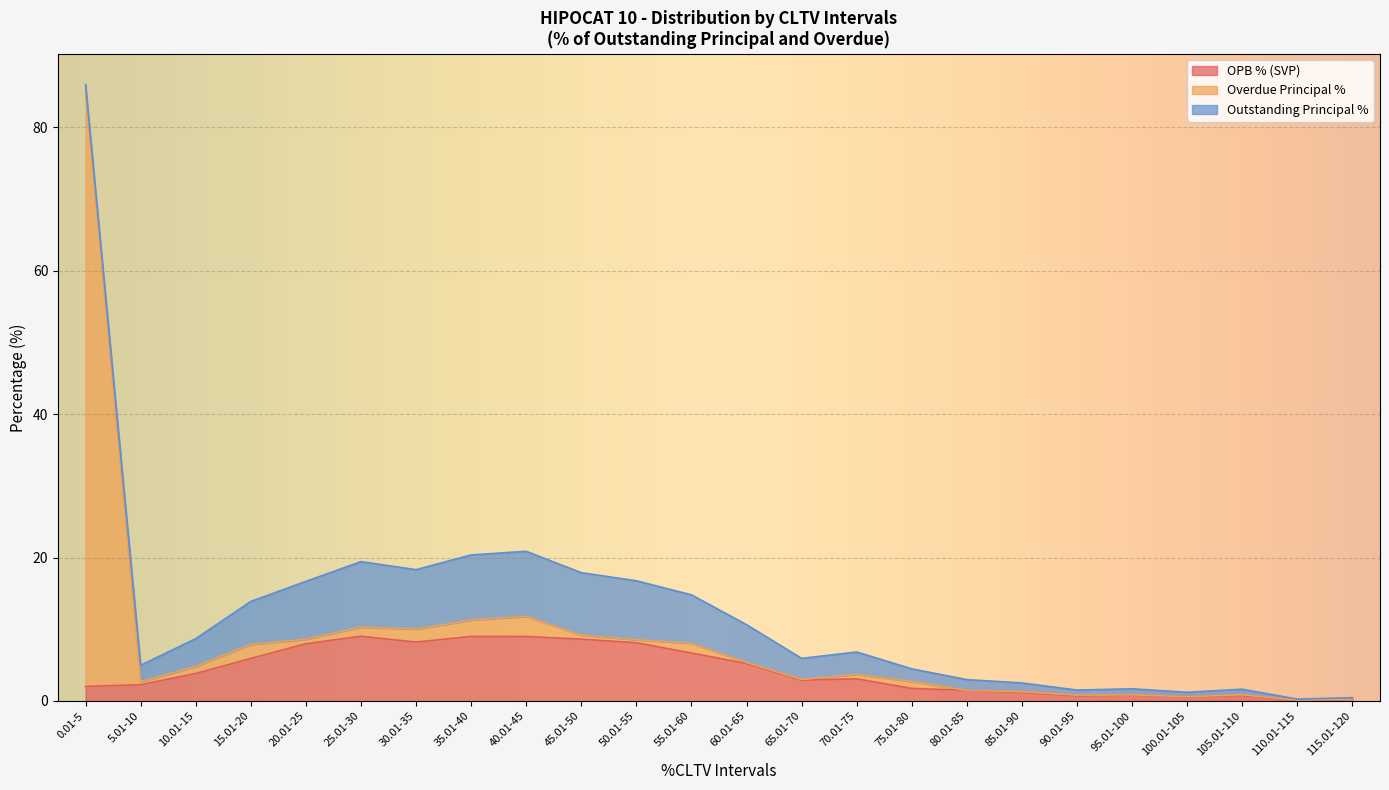

At which category is the sum across all series the highest?

0.01-5